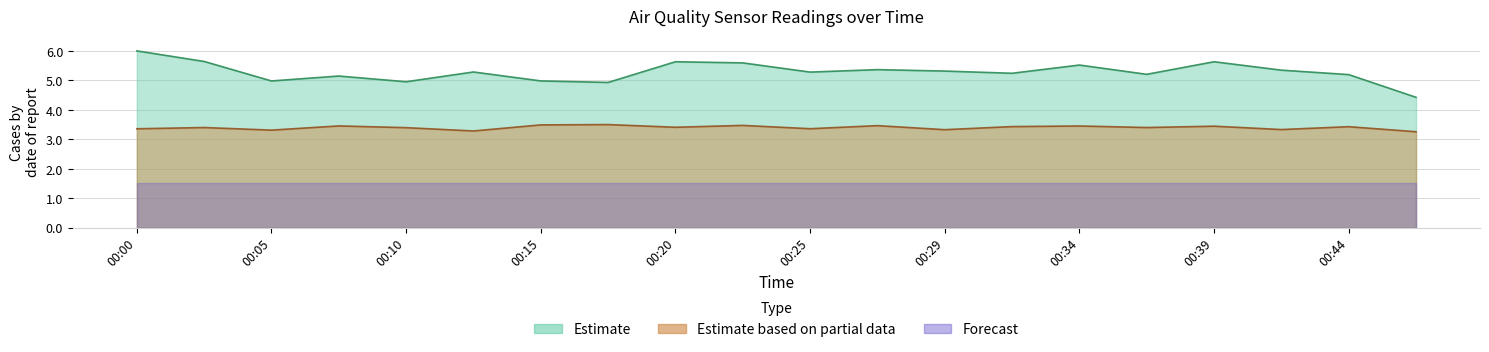

True or false: SDS_P1 and SDS_P2 cross at least once.

False